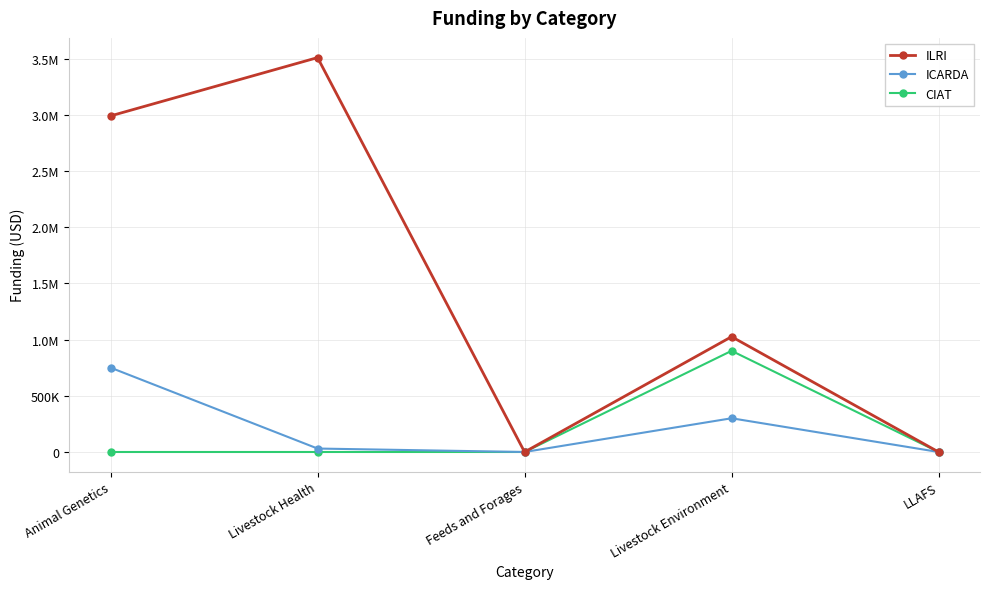

What is the difference between the highest and lowest values at Animal Genetics?

2990000.0